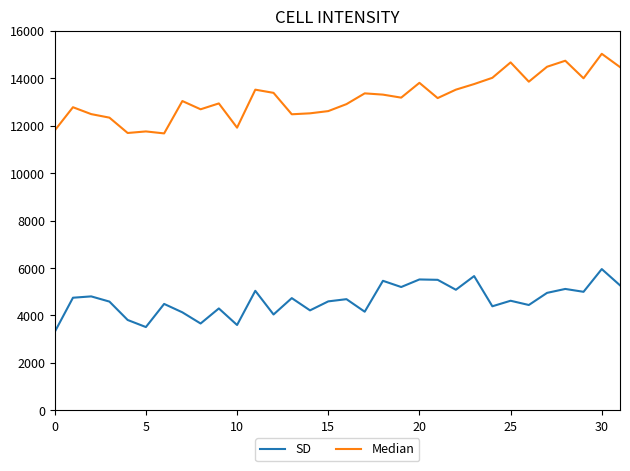

Which series has the largest total across all categories?

Median